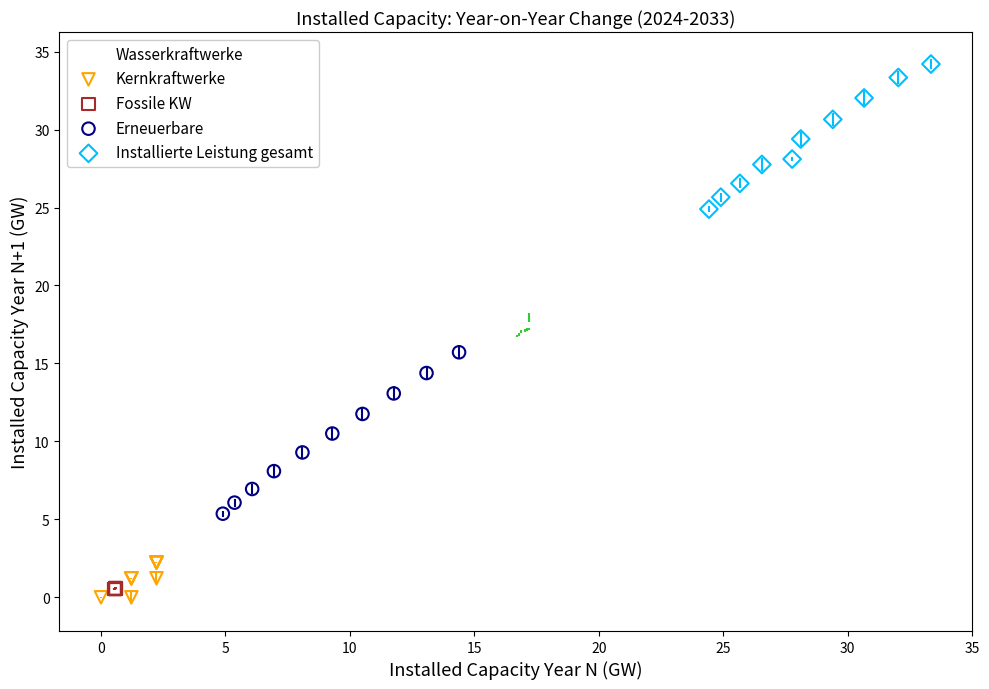

Which series reaches the maximum Y coordinate?

Installierte Leistung gesamt